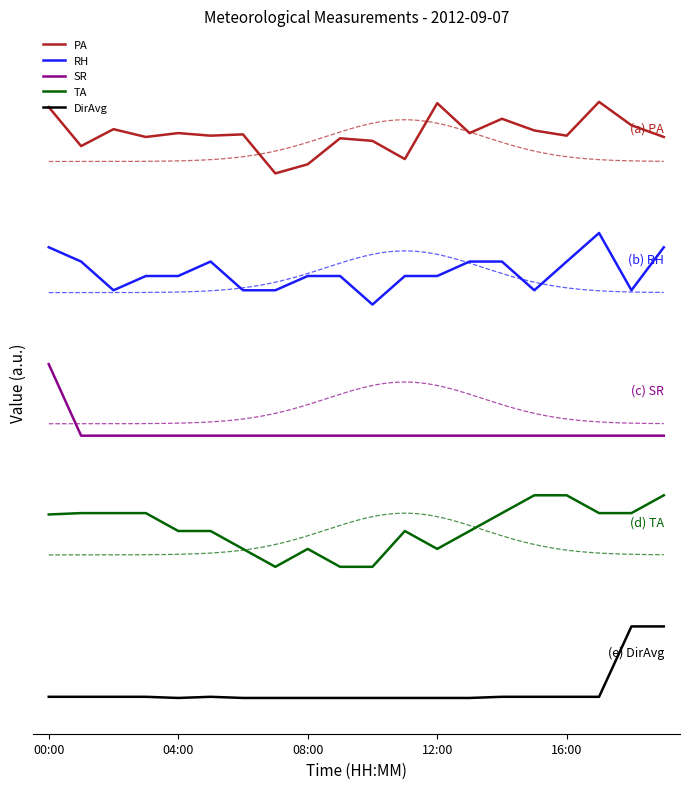

At which category does the chart reach its peak across all series?

17